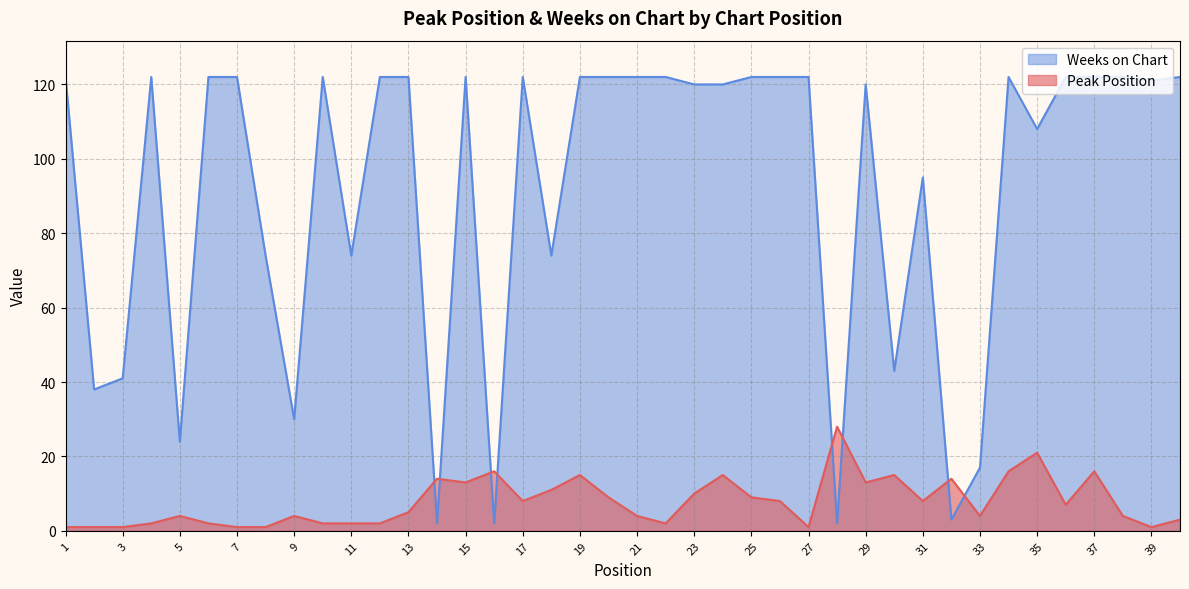

What is the value of the Weeks on Chart point at the 3rd from the left?

41